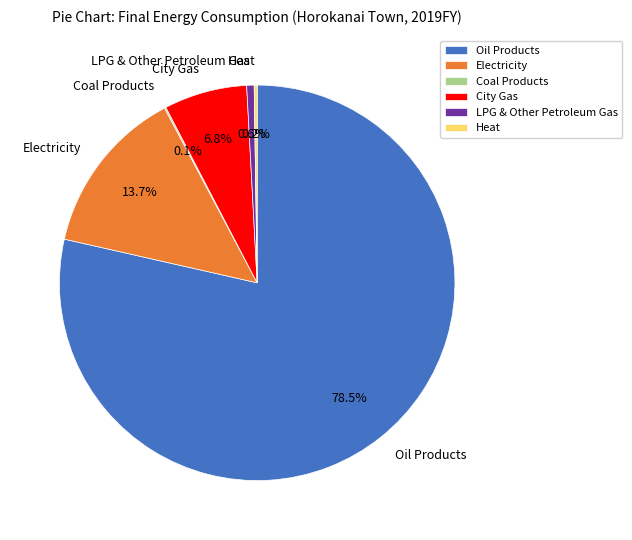

Approximately how many times larger is the value at Oil Products compared to LPG & Other Petroleum Gas?

129.6